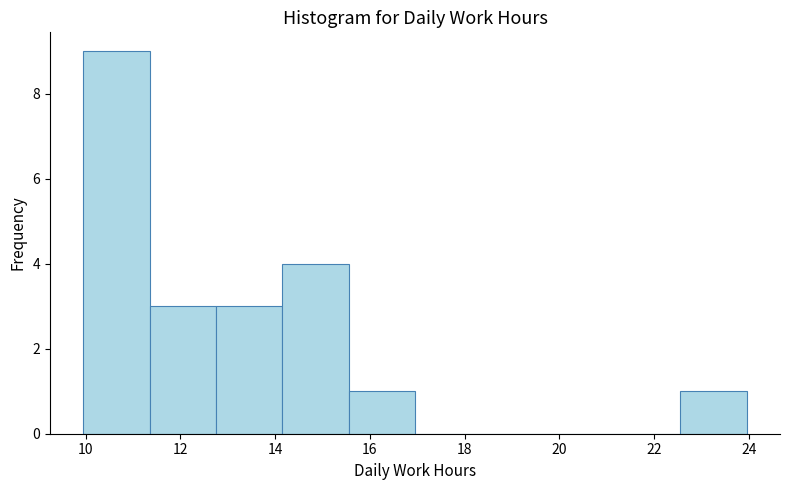

Which range on the x-axis has the tallest bar?

10.0 to 11.4